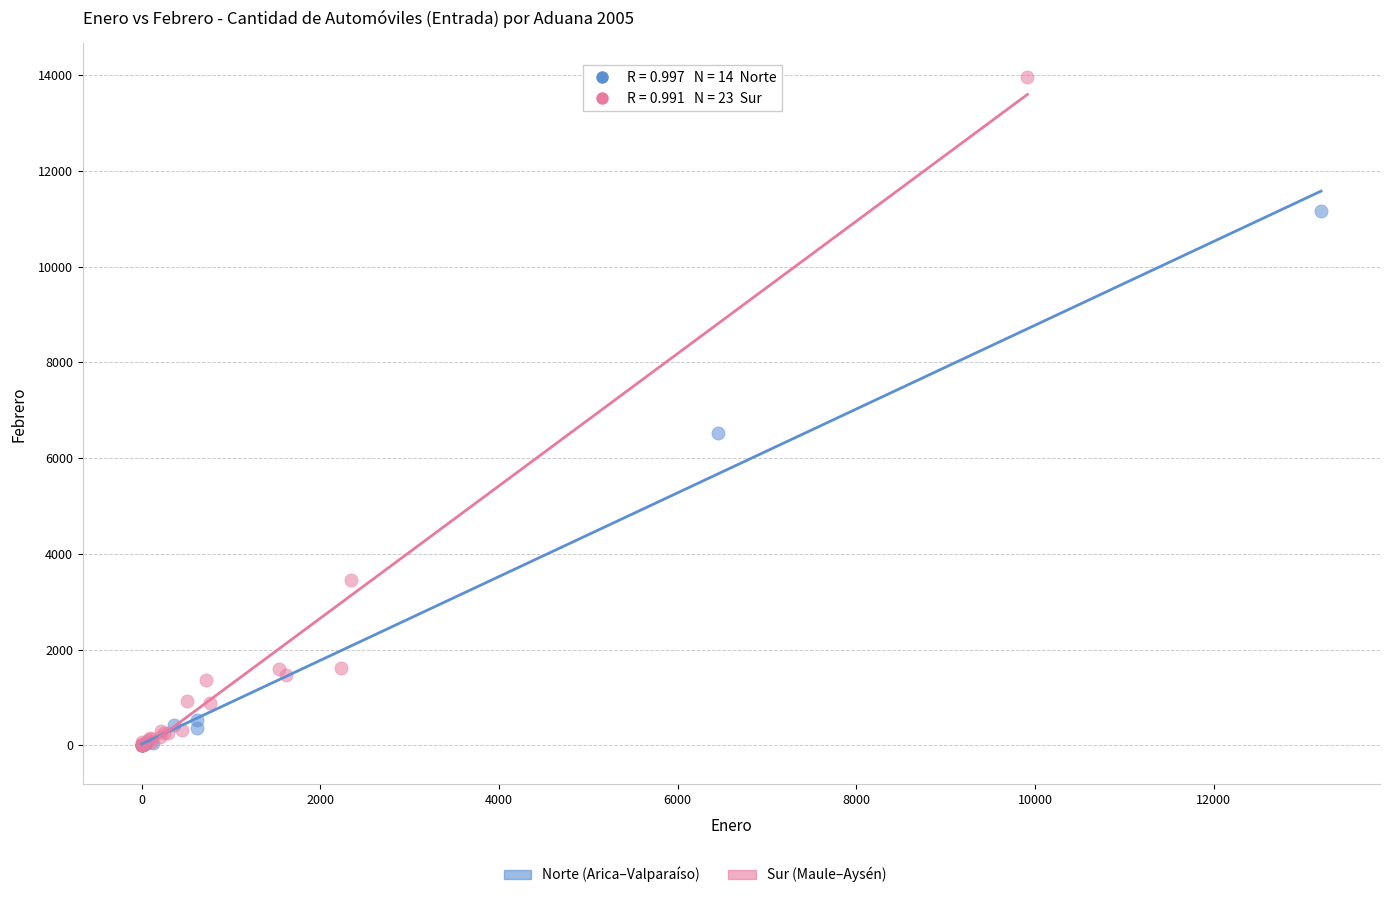

Which series contains the highest Y value?

Sur (Maule–Aysén)